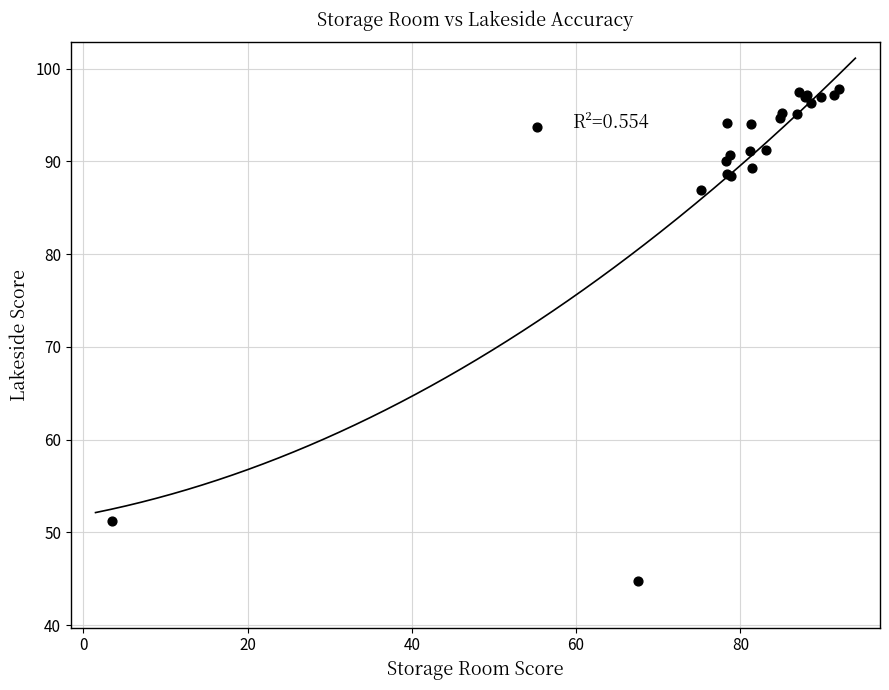

What Y value in the scatter plot is closest to 71?

87.0